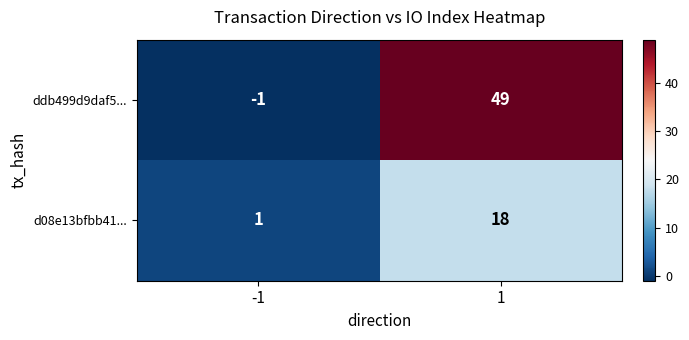

What is the difference between the maximum and minimum values in the d08e13bfbb41... series?

17